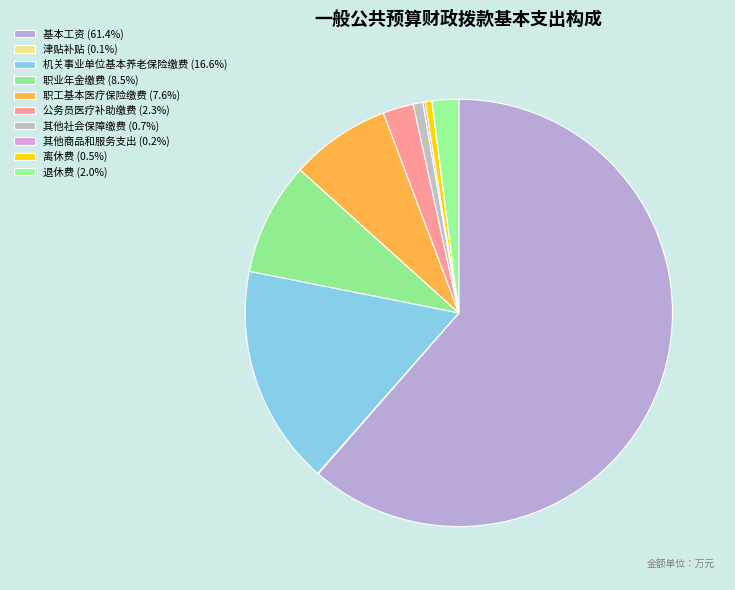

To the nearest percent, what is the combined percentage of 机关事业单位基本养老保险缴费 and 公务员医疗补助缴费?

19%